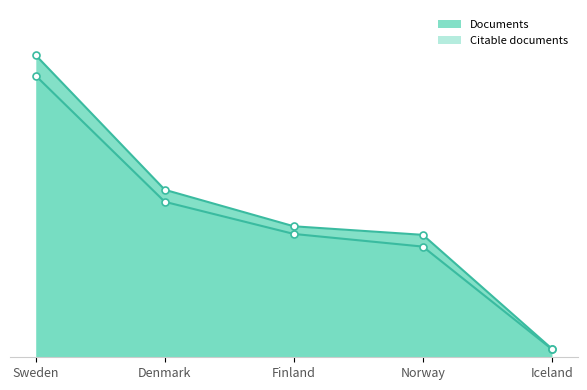

The Documents series shows 1637 at Norway. True or false?

False